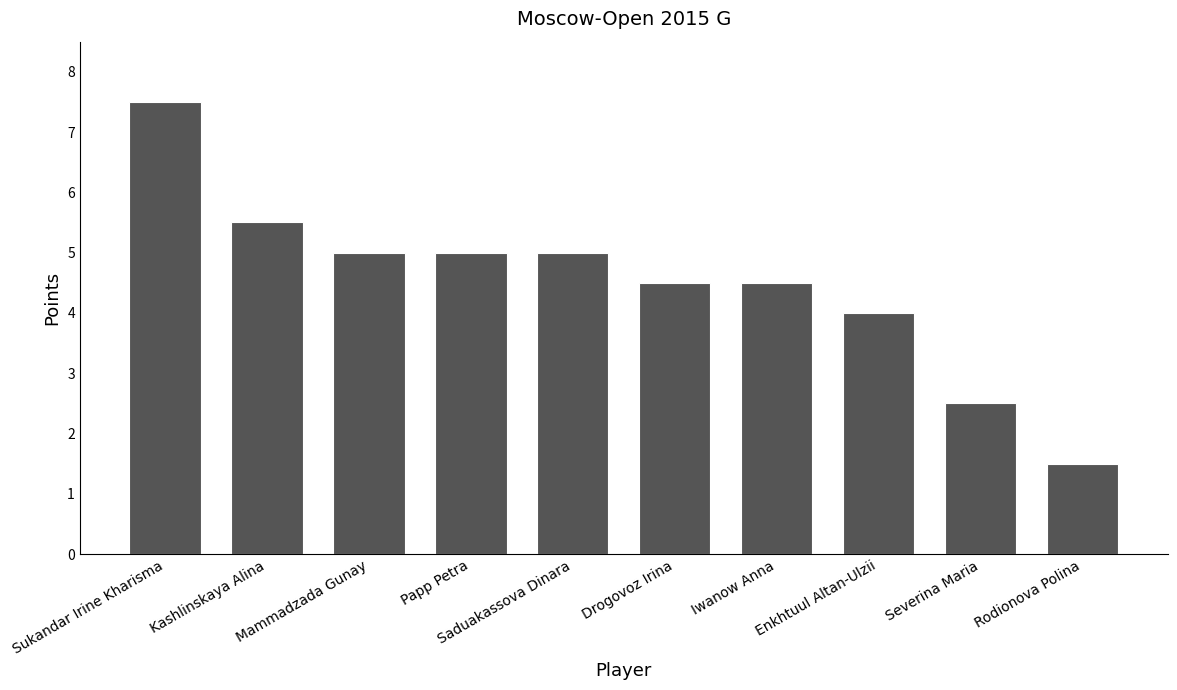

True or false: the data shows 8.8 at Papp Petra.

False